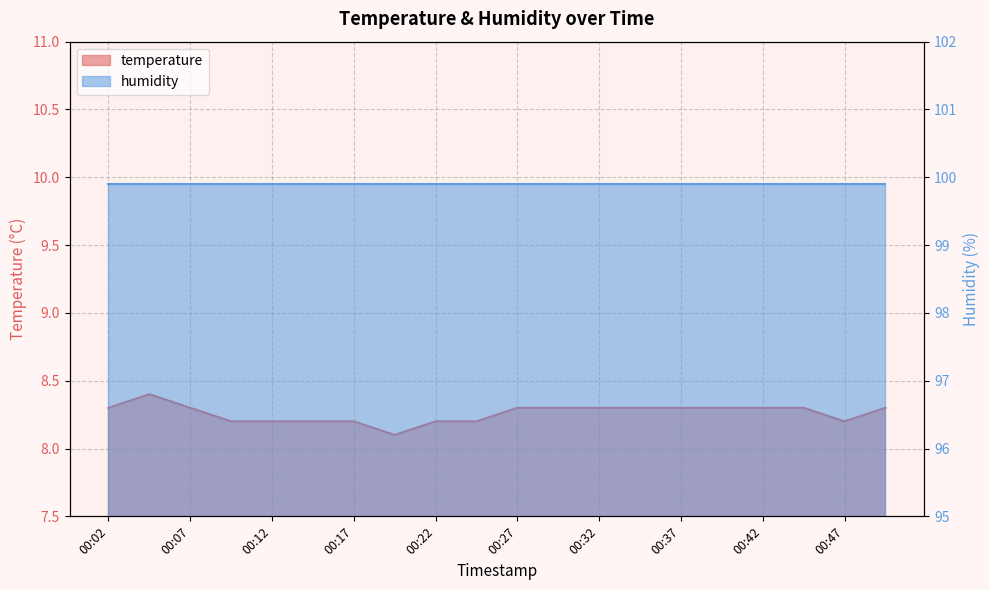

Between 00:02 and 00:29, which is larger?

00:02